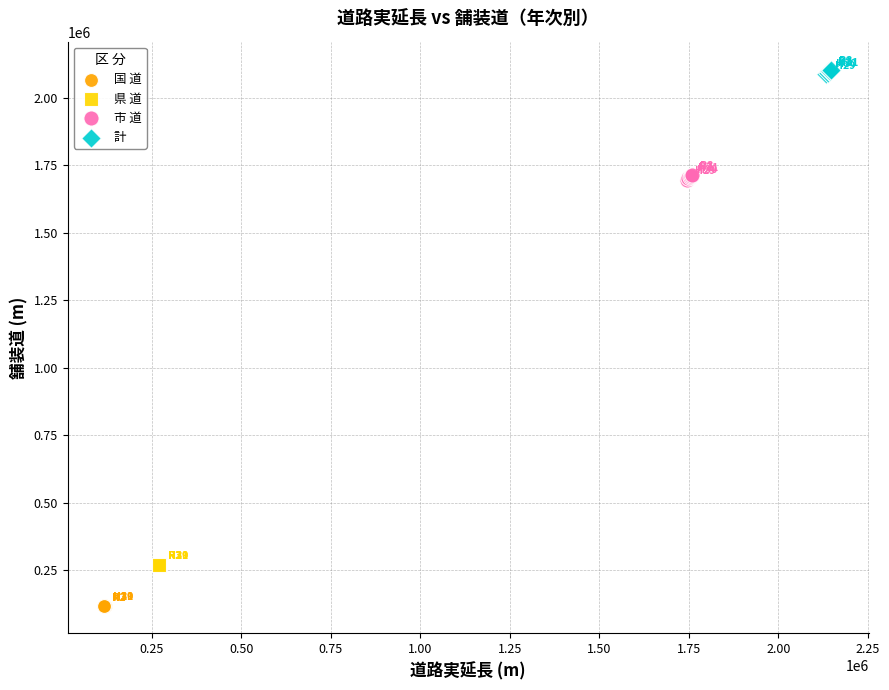

Which series contains the highest Y value?

計